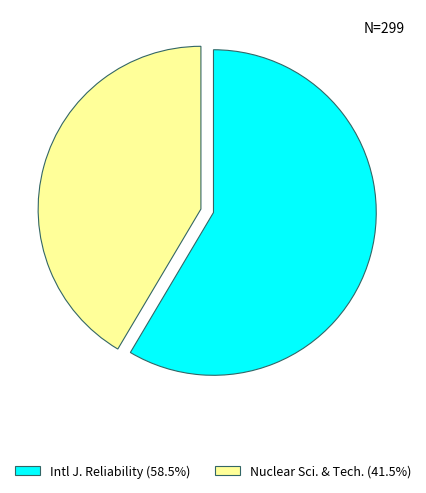

Is there a majority slice in this chart?

Yes